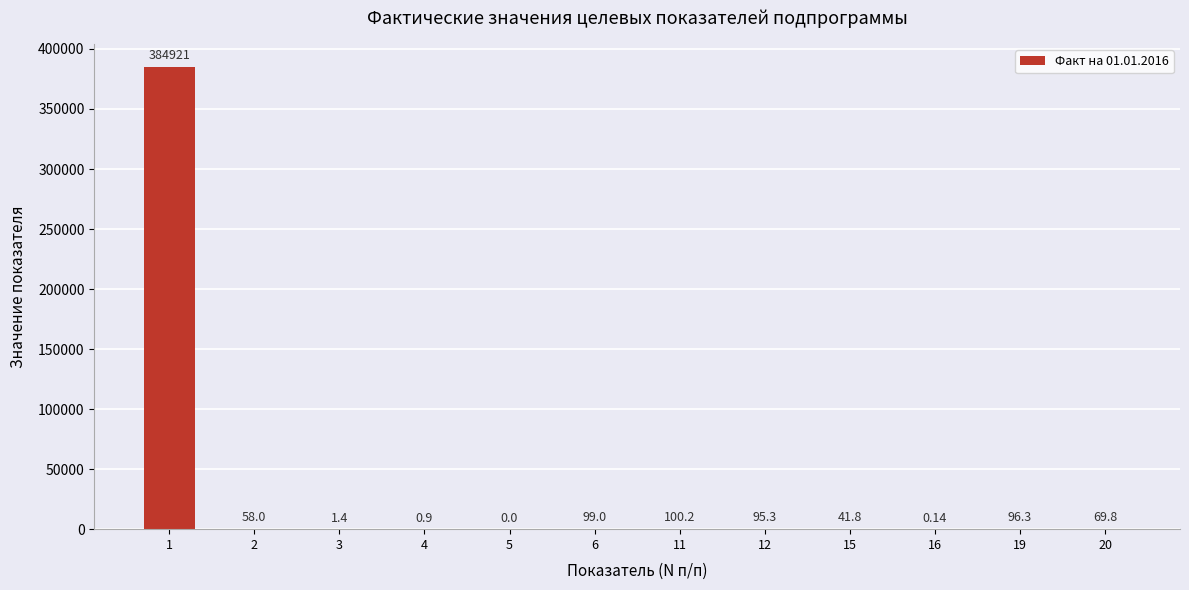

What is the sum of the values at 5 and 19?

96.3